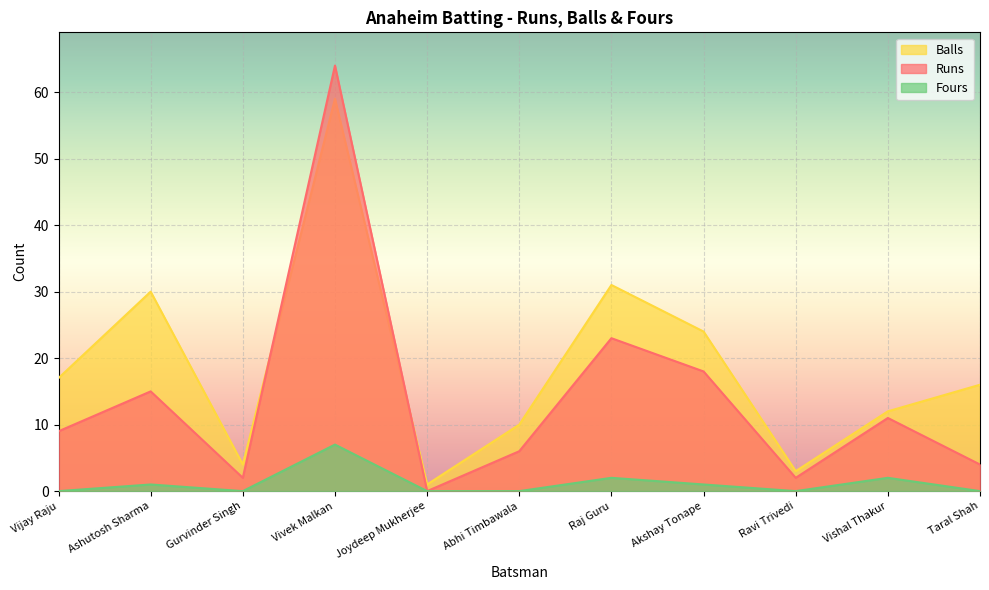

What is the sum of the Balls values at Raj Guru and Joydeep Mukherjee?

32